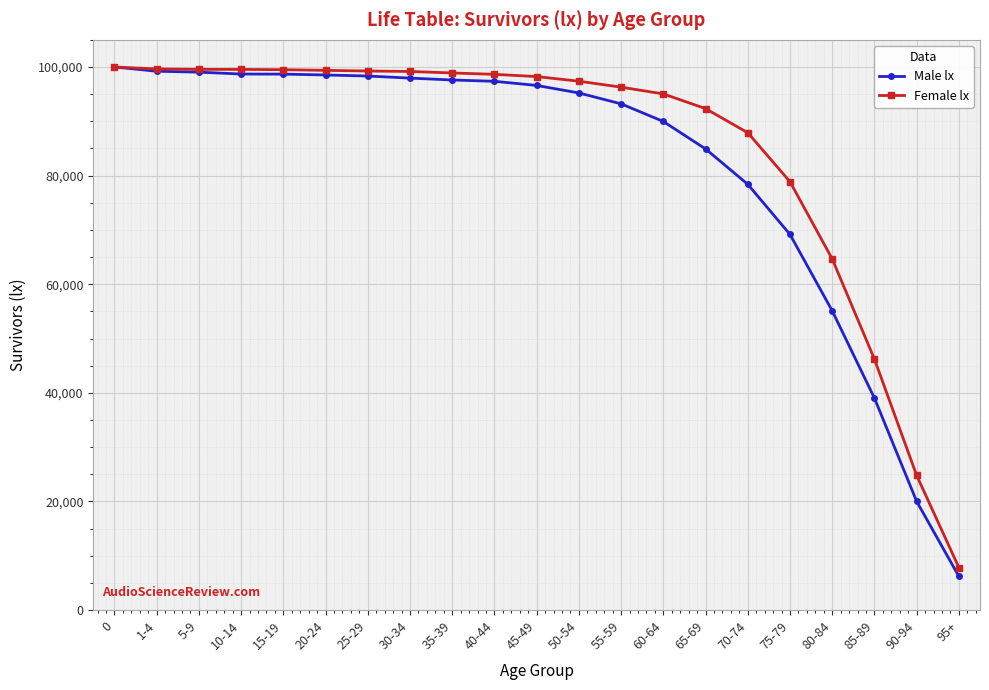

Rank the series at 65-69 from highest to lowest value.

Female lx, Male lx